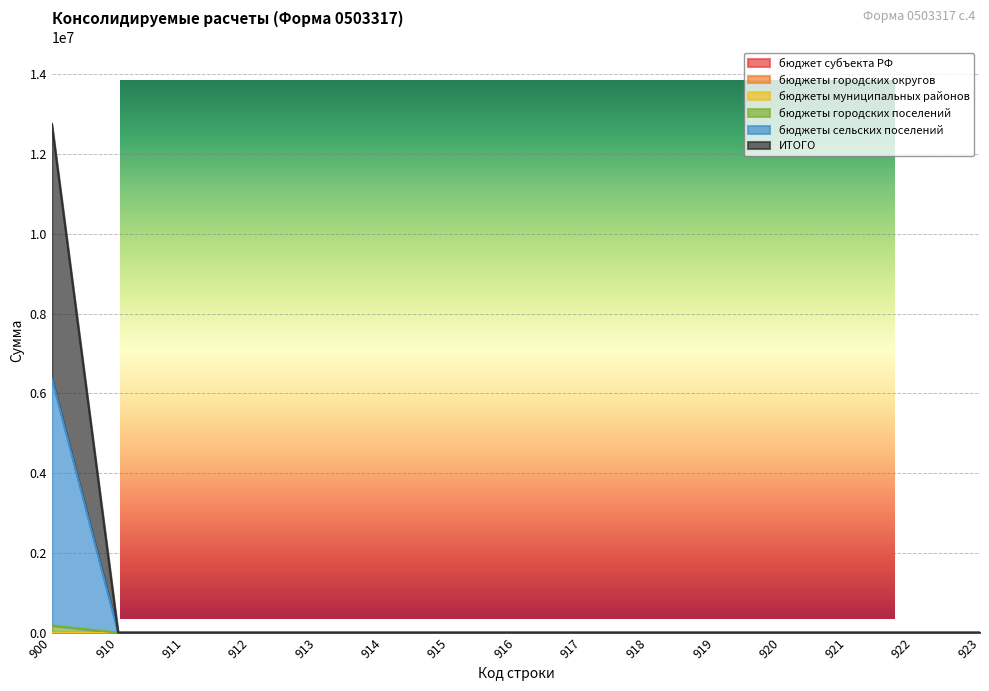

True or false: ИТОГО and бюджеты сельских поселений cross at least once.

False